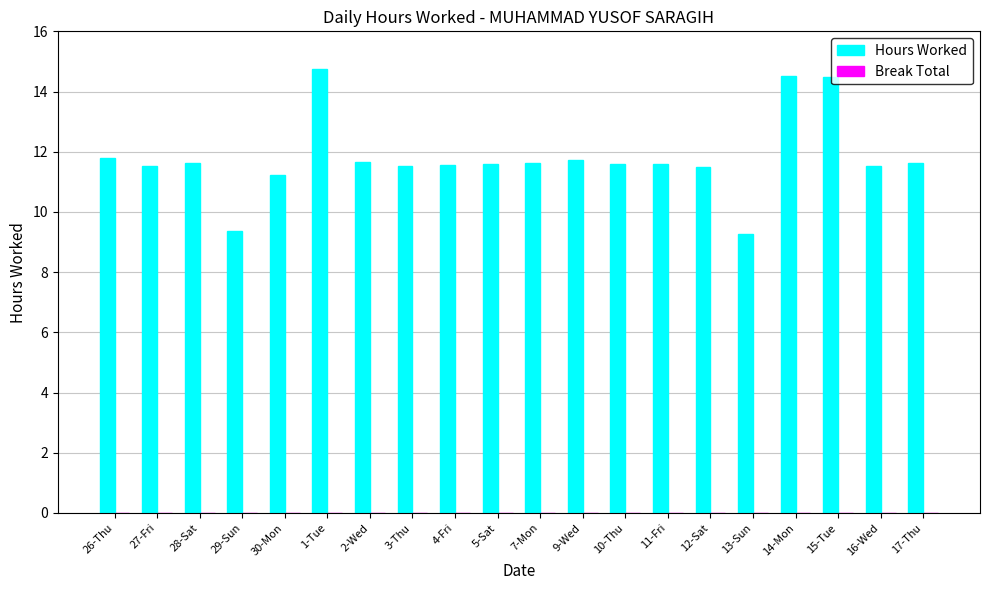

The chart shows a value of 17.4 at 16-Wed. True or false?

False